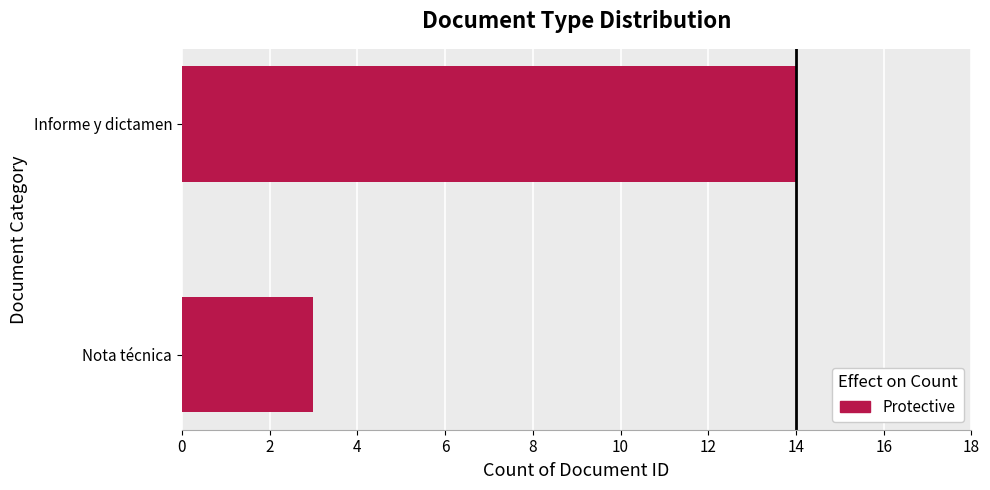

What is the smallest value displayed?

3